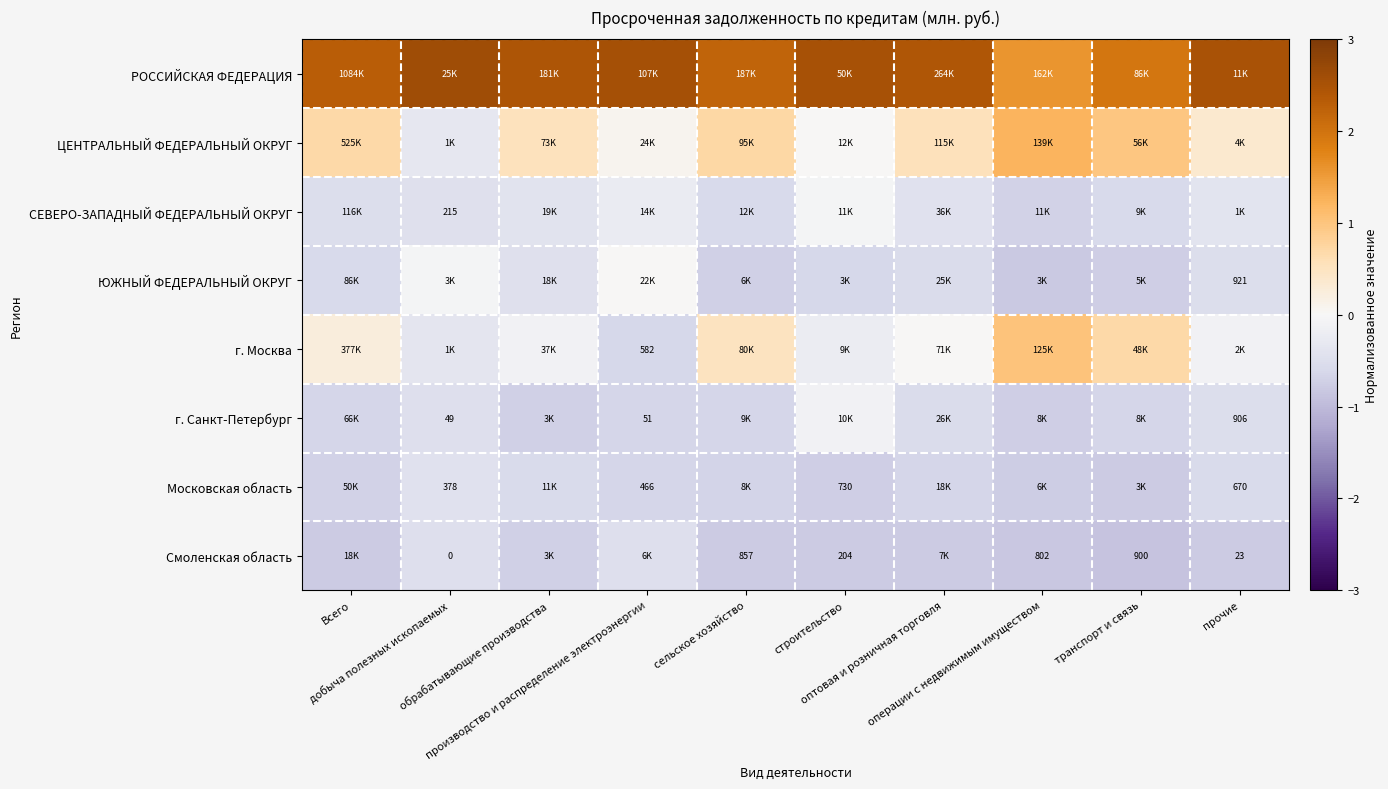

Where is ЦЕНТРАЛЬНЫЙ ФЕДЕРАЛЬНЫЙ ОКРУГ nearest to the value 0?

строительство